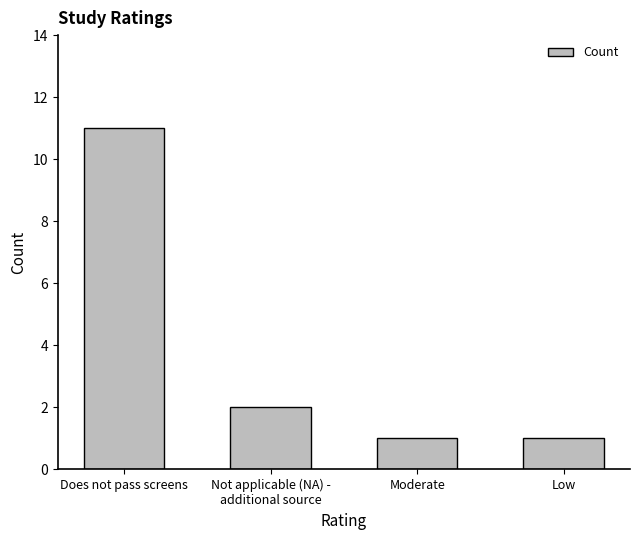

What is the change in value from Not applicable (NA) -
additional source to Moderate?

-1